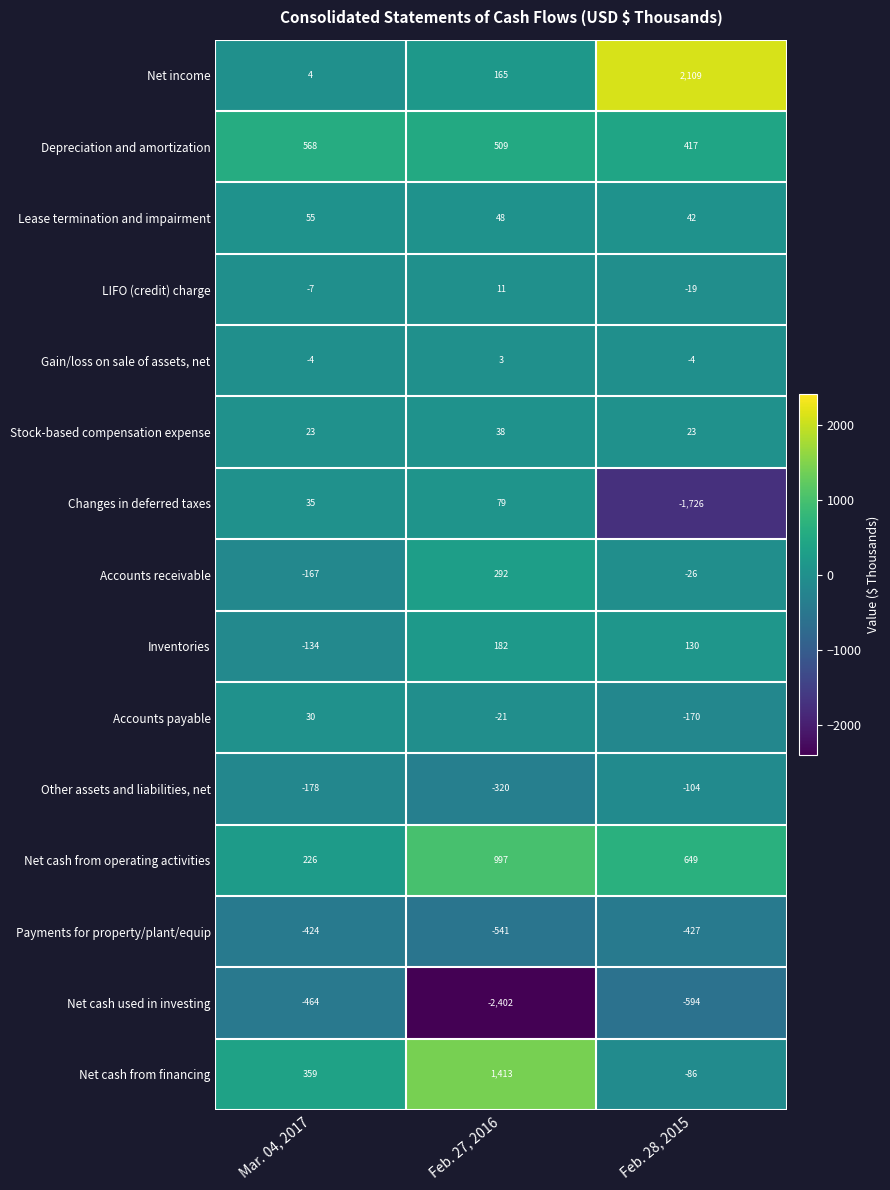

At which label is LIFO (credit) charge closest to -4?

Mar. 04, 2017